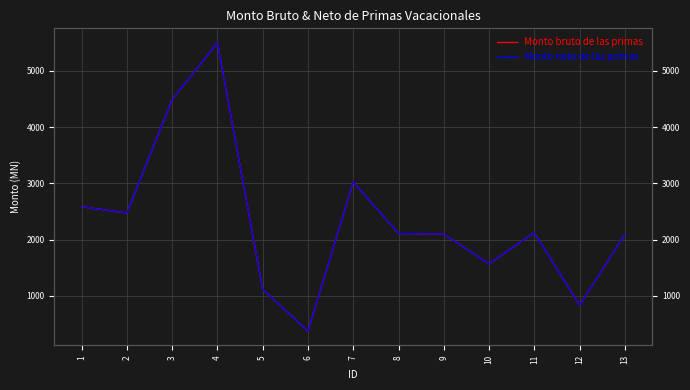

What are all the series names shown in the legend?

Monto bruto de las primas, Monto neto de las primas